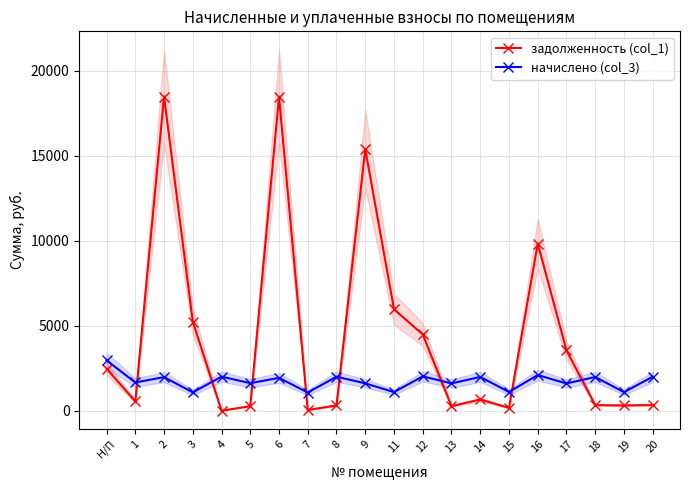

What is the difference between the начислено (col_3) values at 14 and 7?

918.5